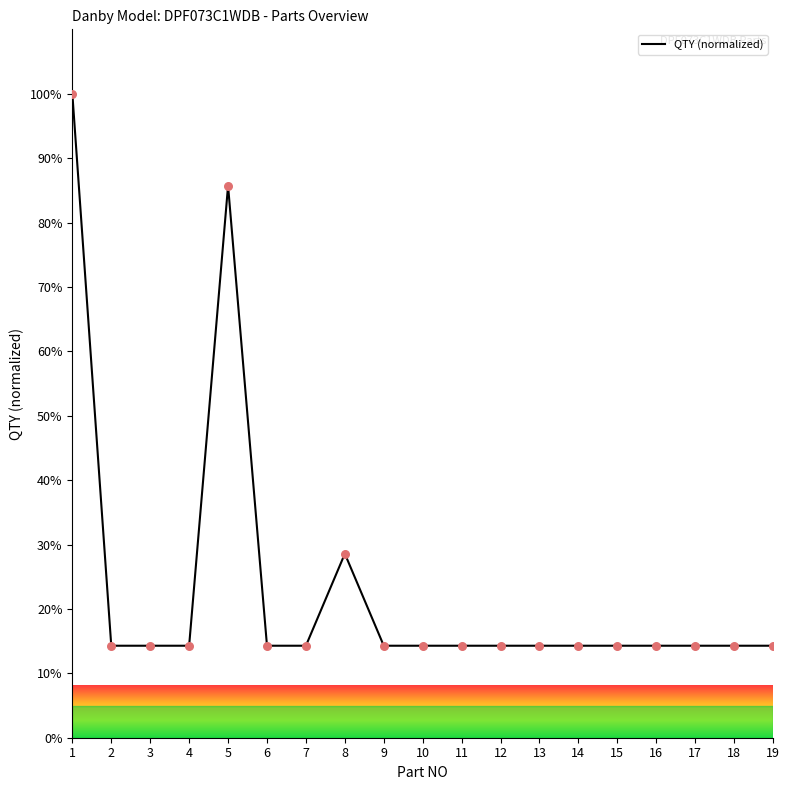

What is the ratio of the value at 15 to the value at 16?

1.0